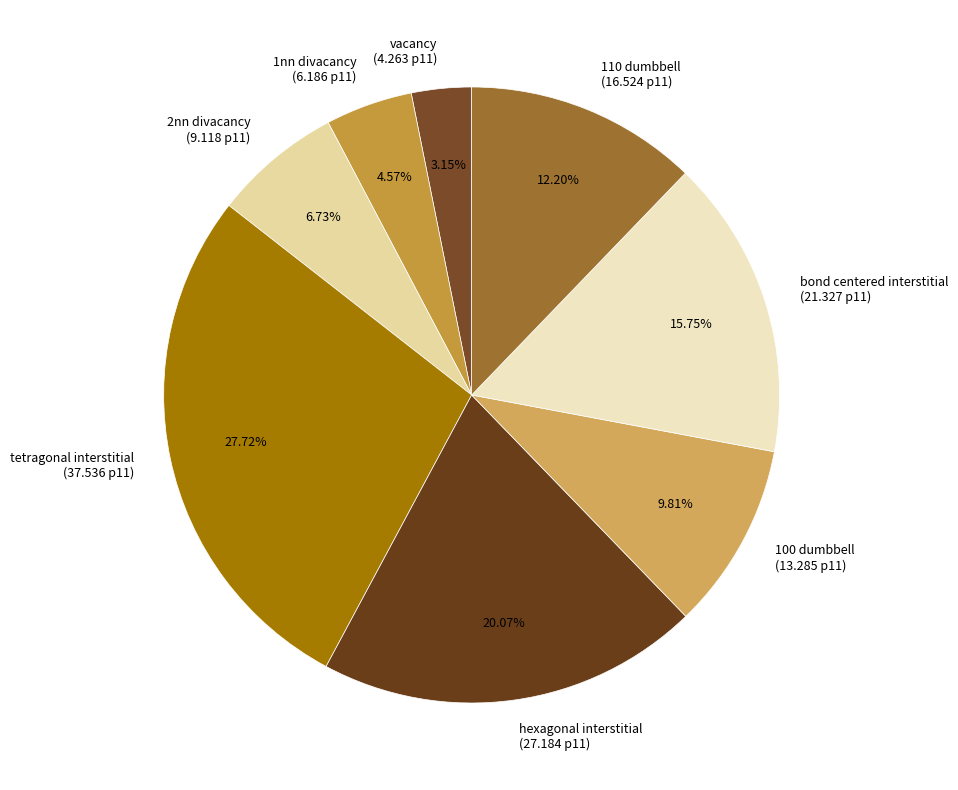

Combined, what portion of the pie is bond centered interstitial and 1nn divacancy?

20.3%